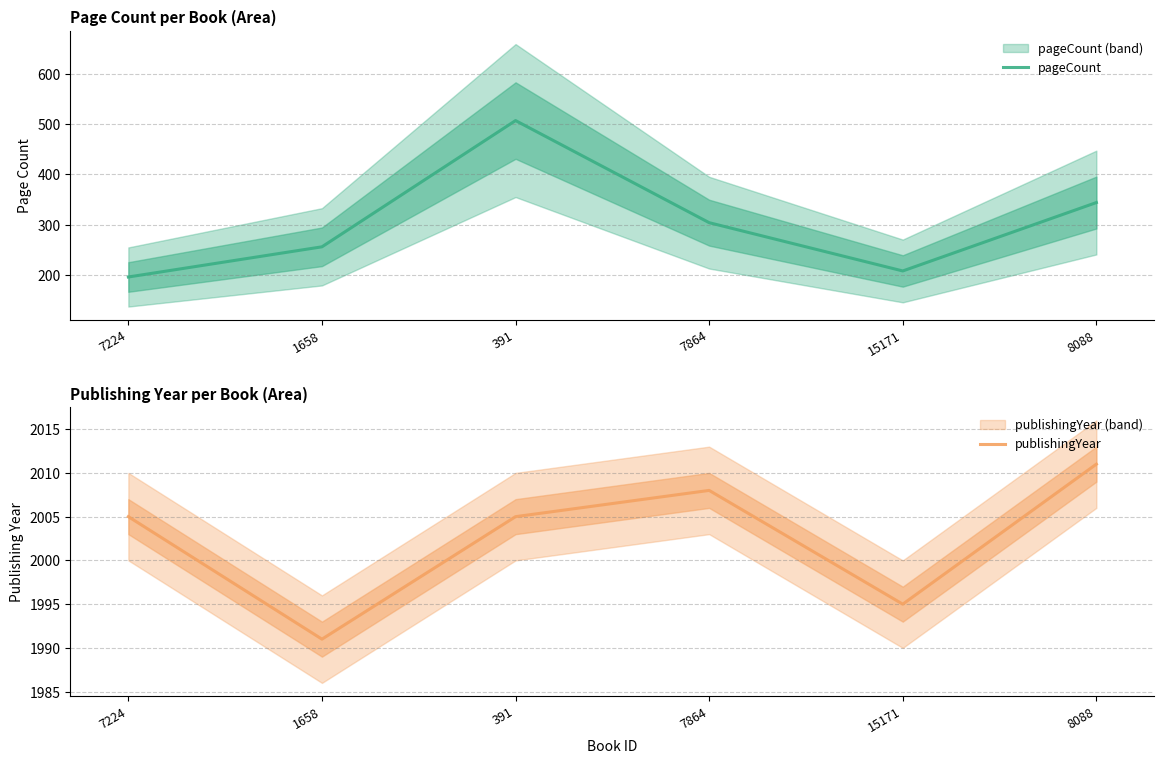

At how many categories does at least one series exceed 1311?

6